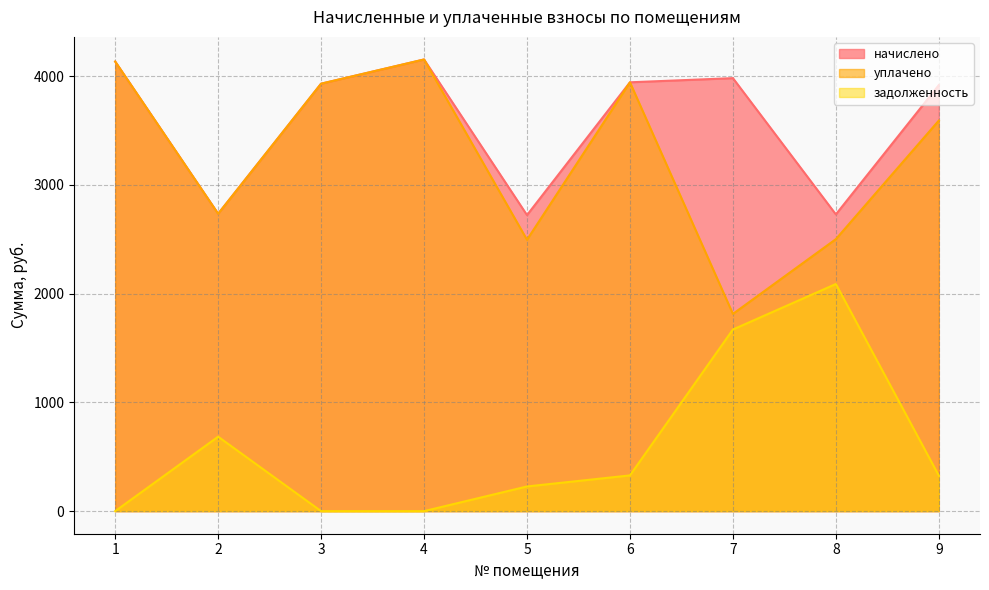

What is the highest value of the уплачено series?

4153.1